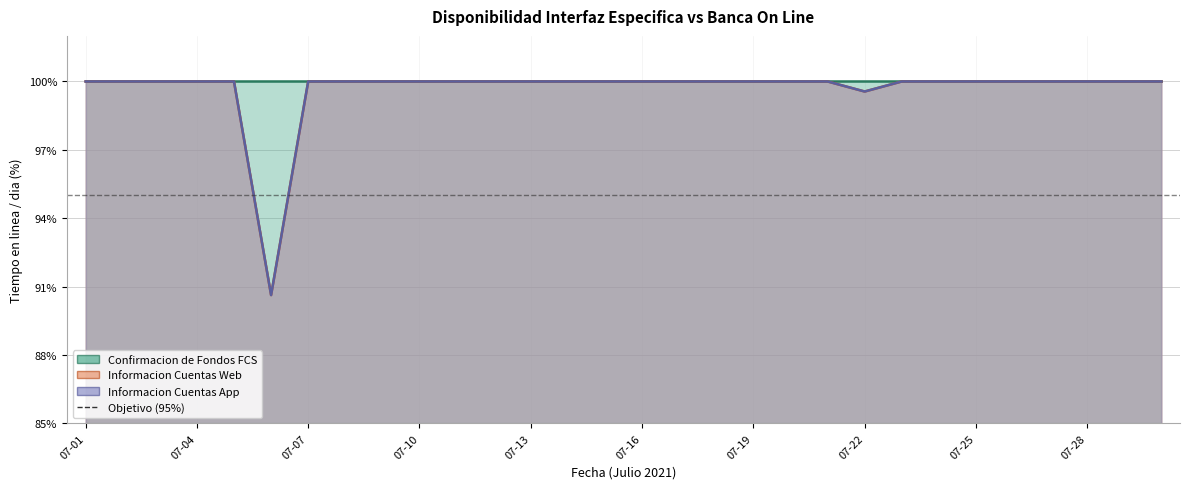

Which series has the largest range (max minus min)?

Informacion Cuentas Web